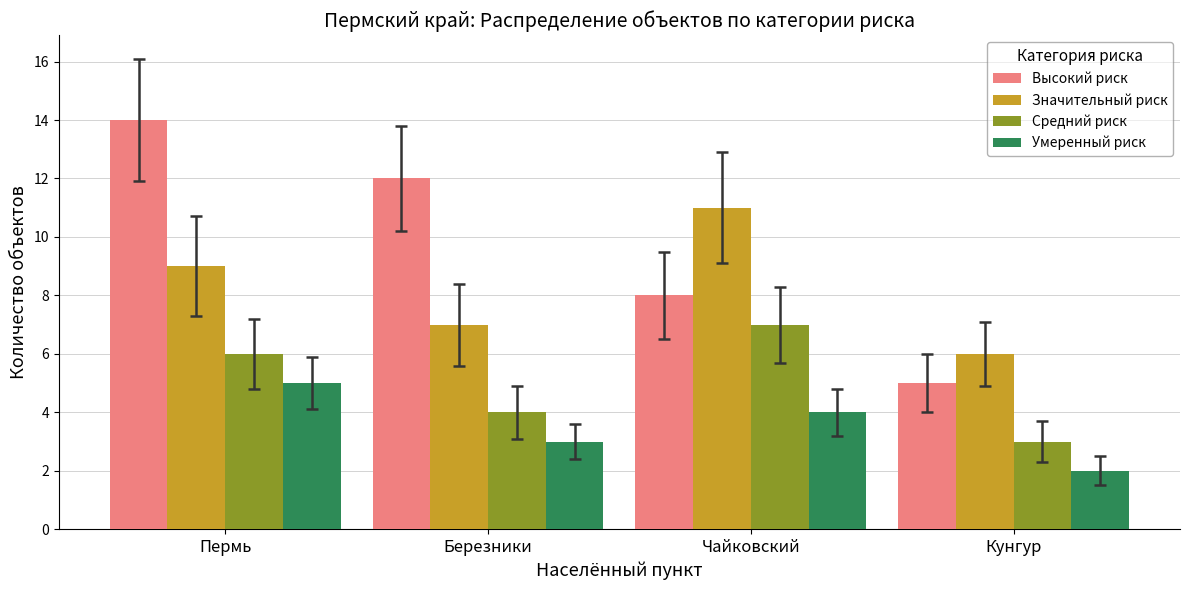

What is the total value across all series at Пермь?

34